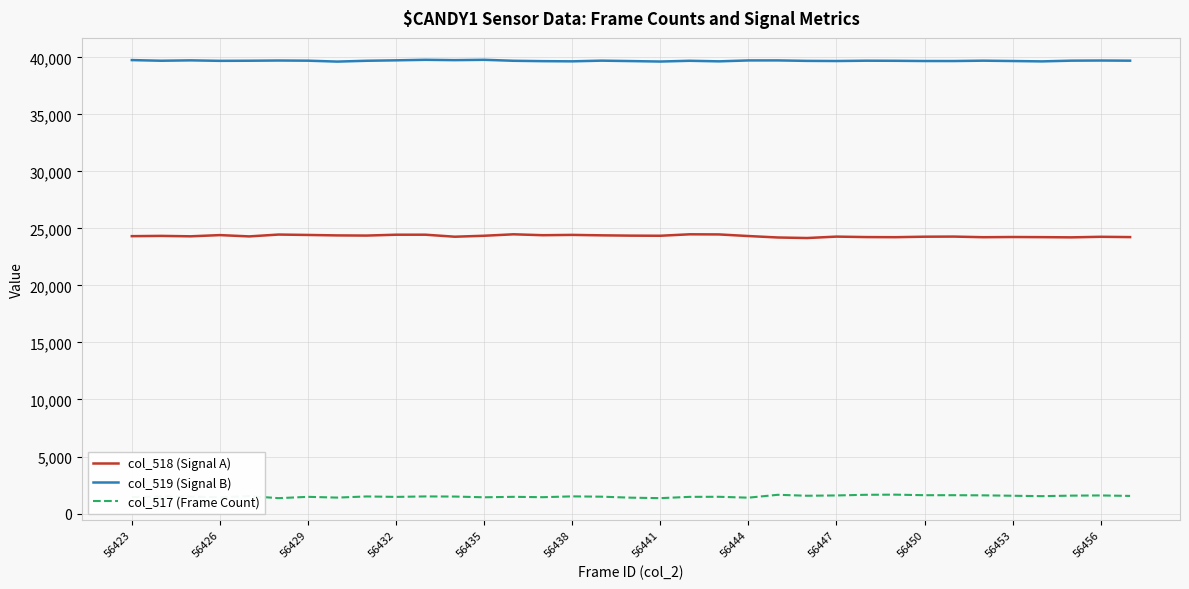

Rank the series by their maximum value, from highest to lowest.

col_519 (Signal B), col_518 (Signal A), col_517 (Frame Count)